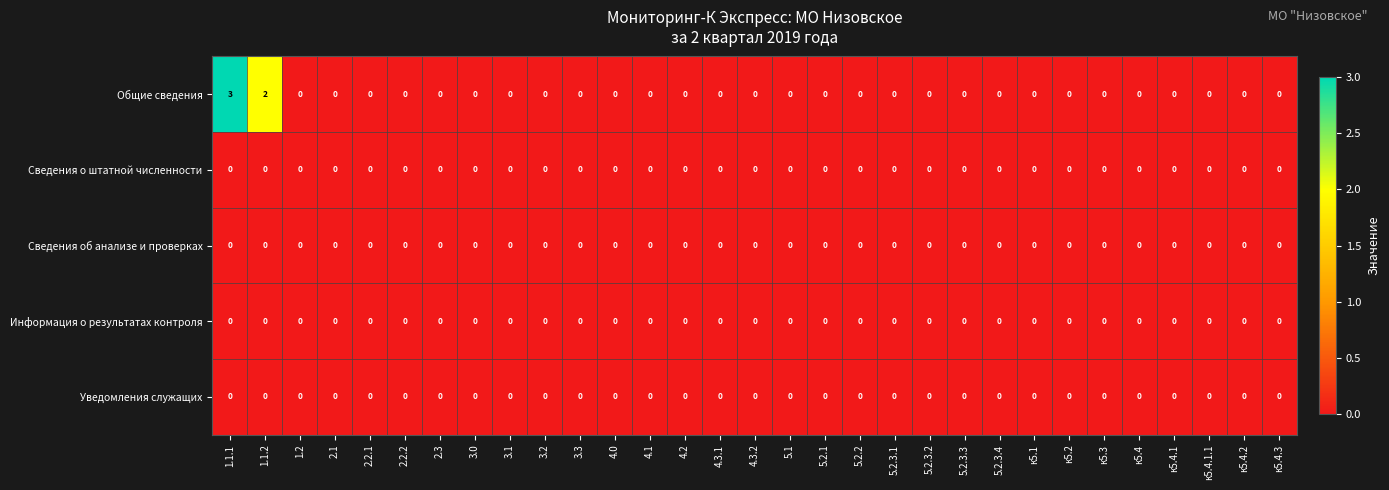

Which series has the largest range (max minus min)?

Общие сведения